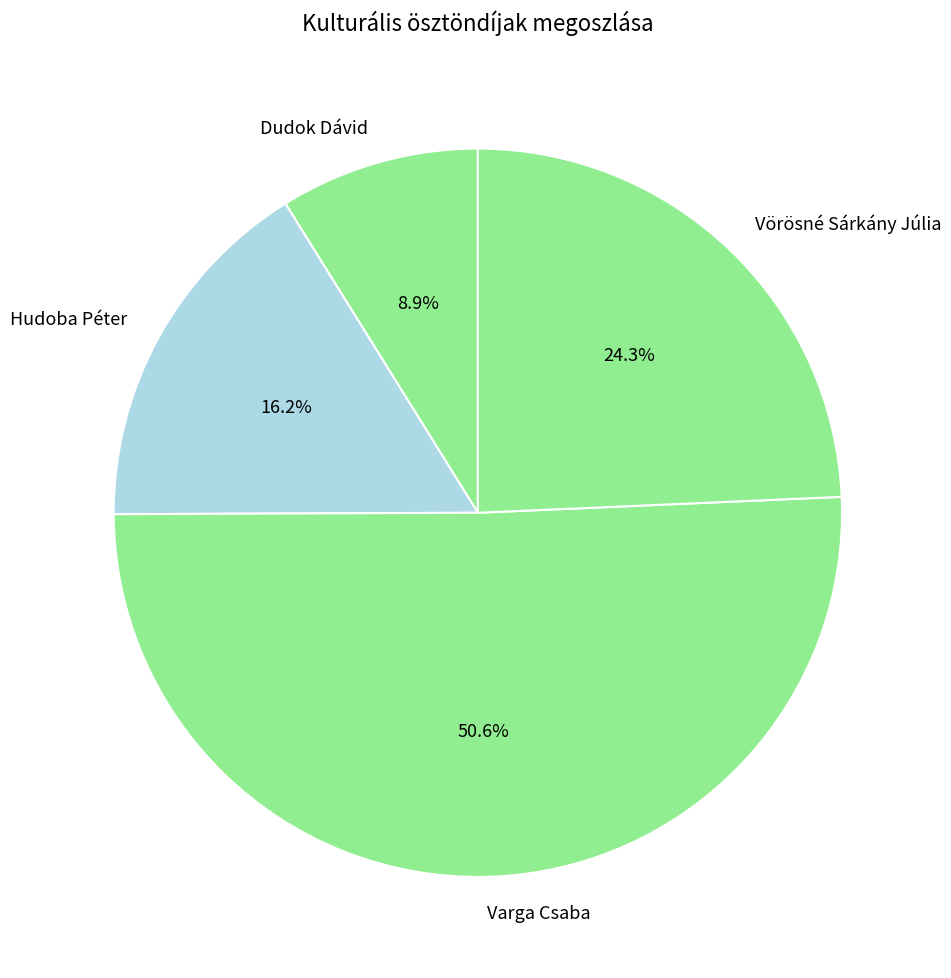

Between Hudoba Péter and Dudok Dávid, which is larger?

Hudoba Péter